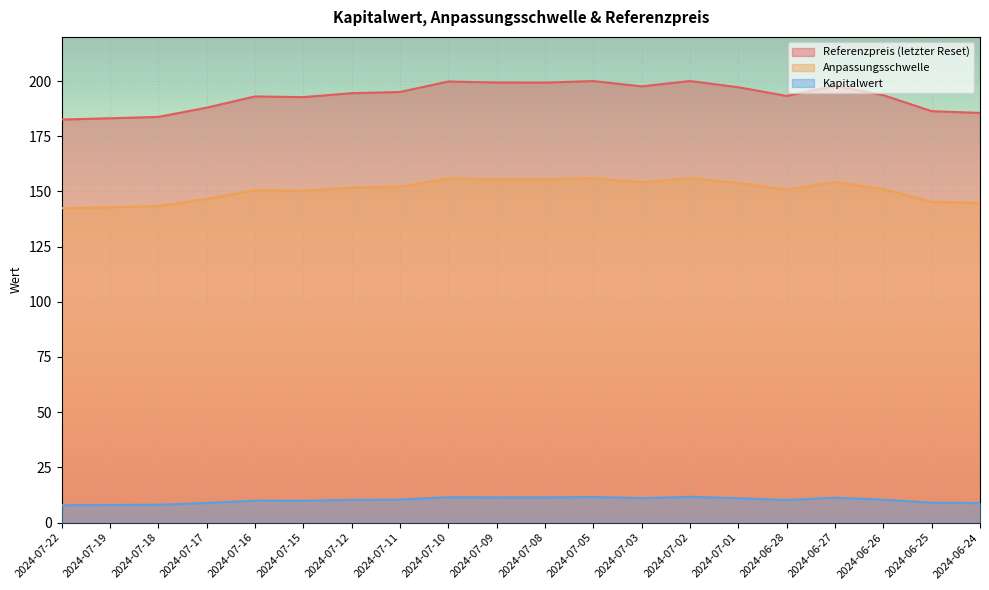

Which label corresponds to the largest value in the chart?

2024-07-05